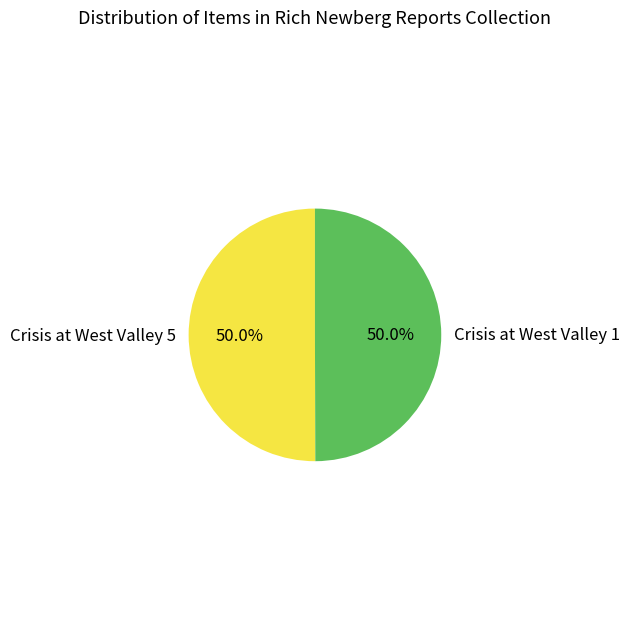

True or false: Crisis at West Valley 1 accounts for 50% of the total.

True